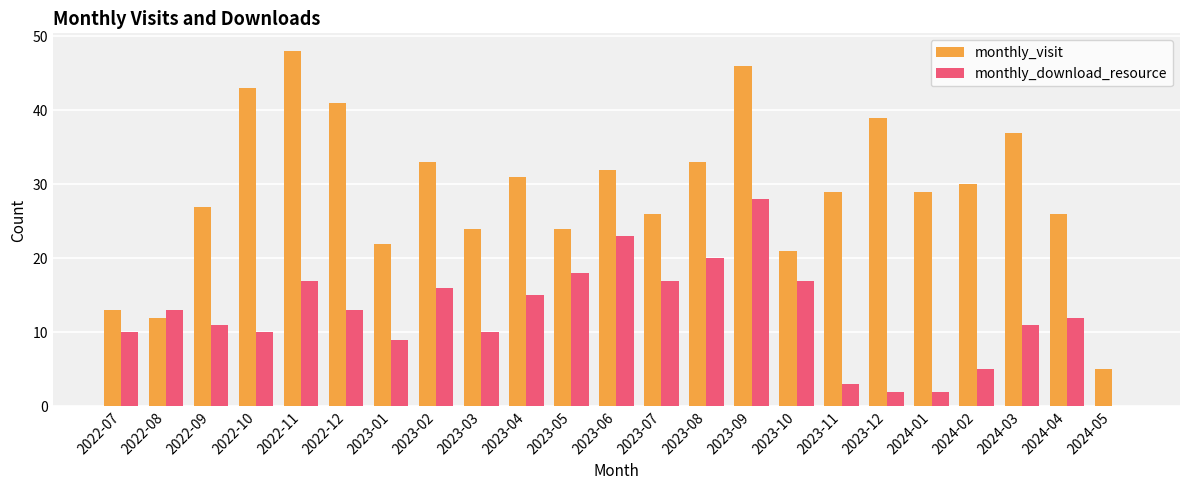

What is the approximate value of monthly_download_resource at 2022-08?

13